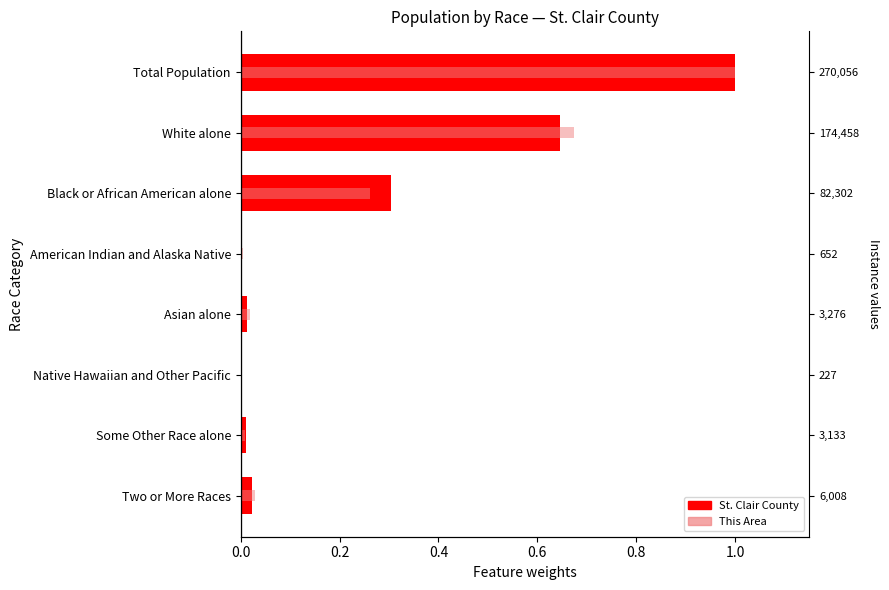

How many series are shown in this chart?

2